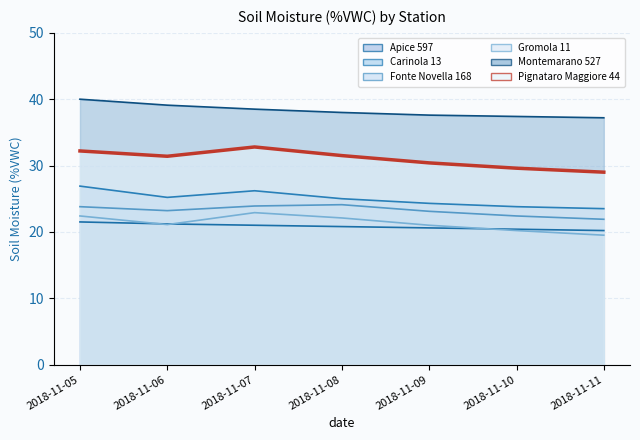

Reading left to right, what are all the values shown in this chart?

Apice 597: 2018-11-05=21.5	2018-11-06=21.2	2018-11-07=21.0	2018-11-08=20.8	2018-11-09=20.6	2018-11-10=20.4	2018-11-11=20.2
Carinola 13: 2018-11-05=26.9	2018-11-06=25.2	2018-11-07=26.2	2018-11-08=25.0	2018-11-09=24.3	2018-11-10=23.8	2018-11-11=23.5
Fonte Novella 168: 2018-11-05=23.8	2018-11-06=23.2	2018-11-07=23.9	2018-11-08=24.1	2018-11-09=23.1	2018-11-10=22.4	2018-11-11=21.9
Gromola 11: 2018-11-05=22.4	2018-11-06=21.1	2018-11-07=22.9	2018-11-08=22.1	2018-11-09=21.0	2018-11-10=20.2	2018-11-11=19.5
Montemarano 527: 2018-11-05=40.0	2018-11-06=39.1	2018-11-07=38.5	2018-11-08=38.0	2018-11-09=37.6	2018-11-10=37.4	2018-11-11=37.2
Pignataro Maggiore 44: 2018-11-05=32.2	2018-11-06=31.4	2018-11-07=32.8	2018-11-08=31.5	2018-11-09=30.4	2018-11-10=29.6	2018-11-11=29.0